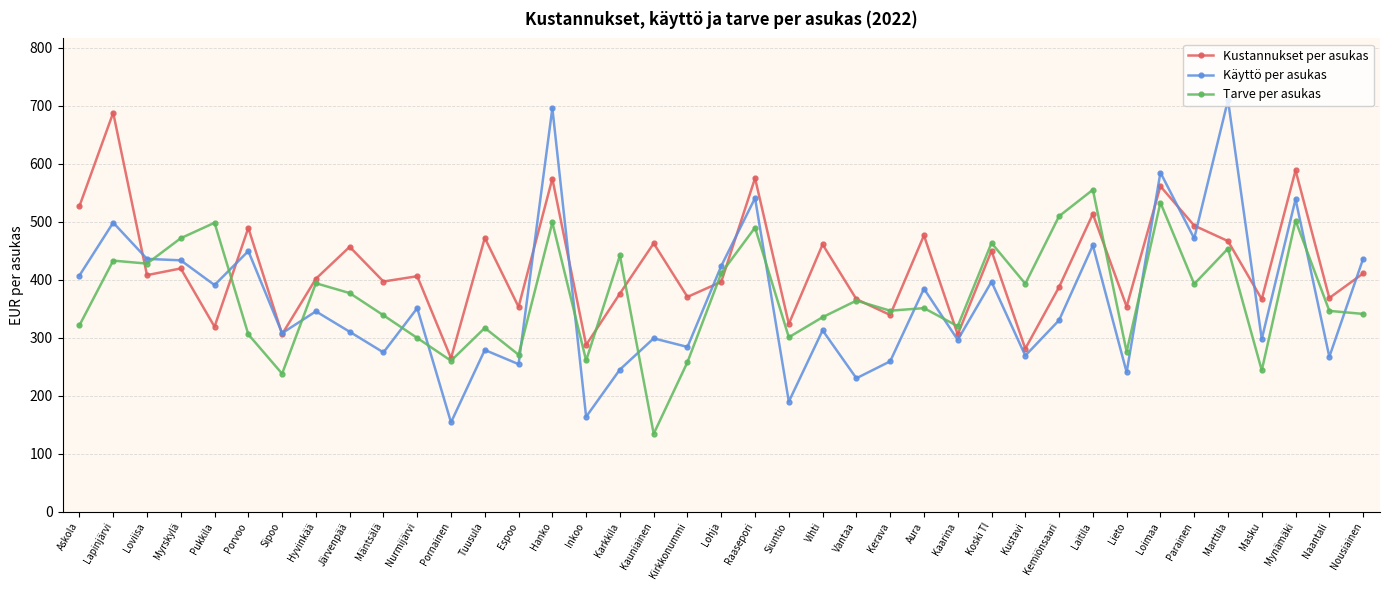

Between which two adjacent categories do Käyttö per asukas and Kustannukset per asukas first intersect?

Lapinjärvi and Loviisa